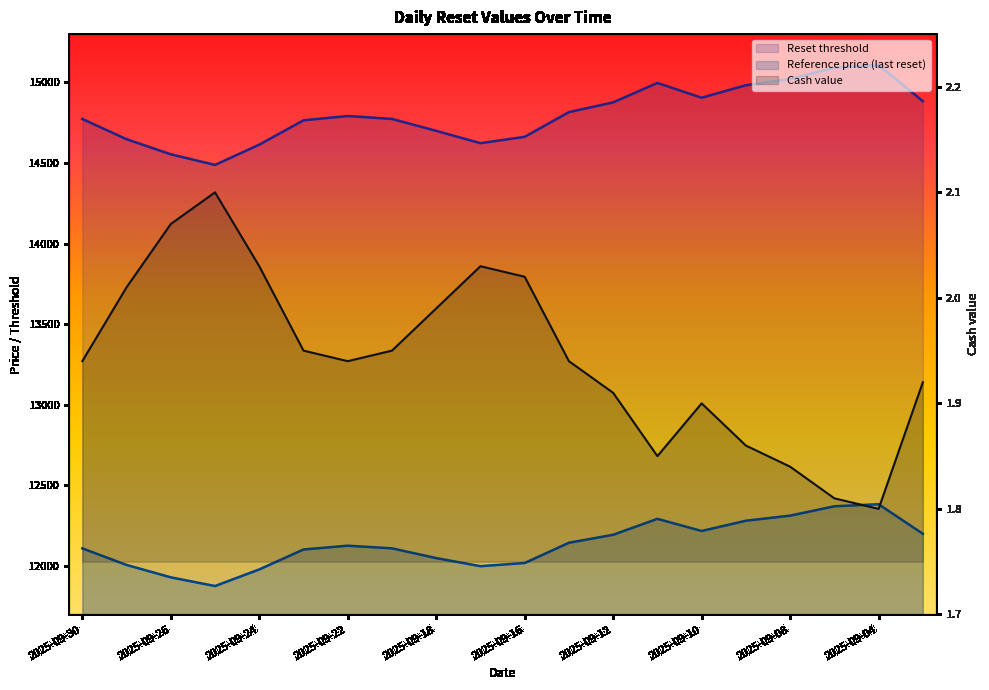

The Cash value series shows 3.5 at 2025-09-26. True or false?

False